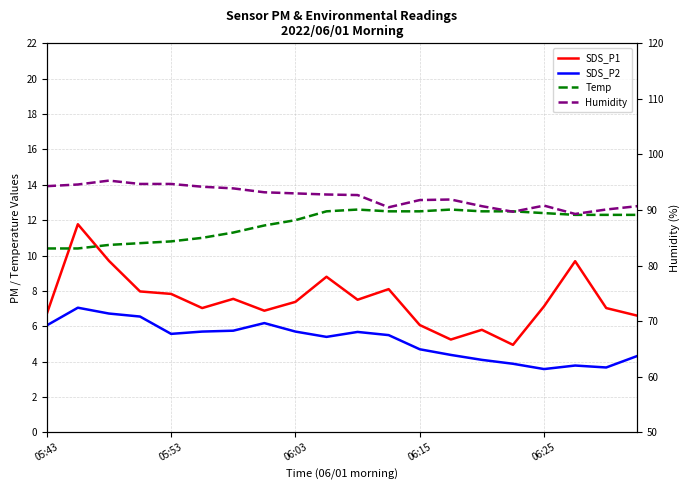

True or false: SDS_P2 and Humidity cross at least once.

False